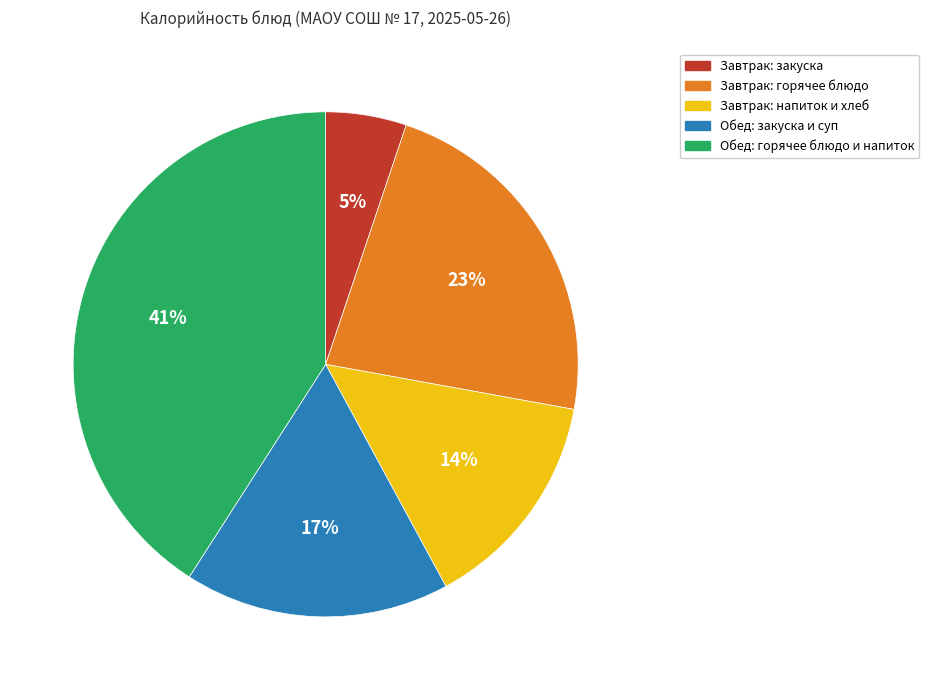

Does any single category account for the majority?

No